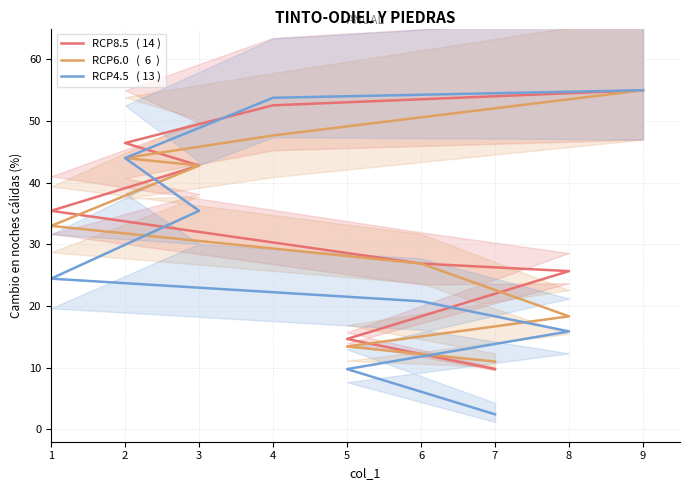

What is the sum of the RCP4.5   ( 13 ) values at 9 and 7?

57.4